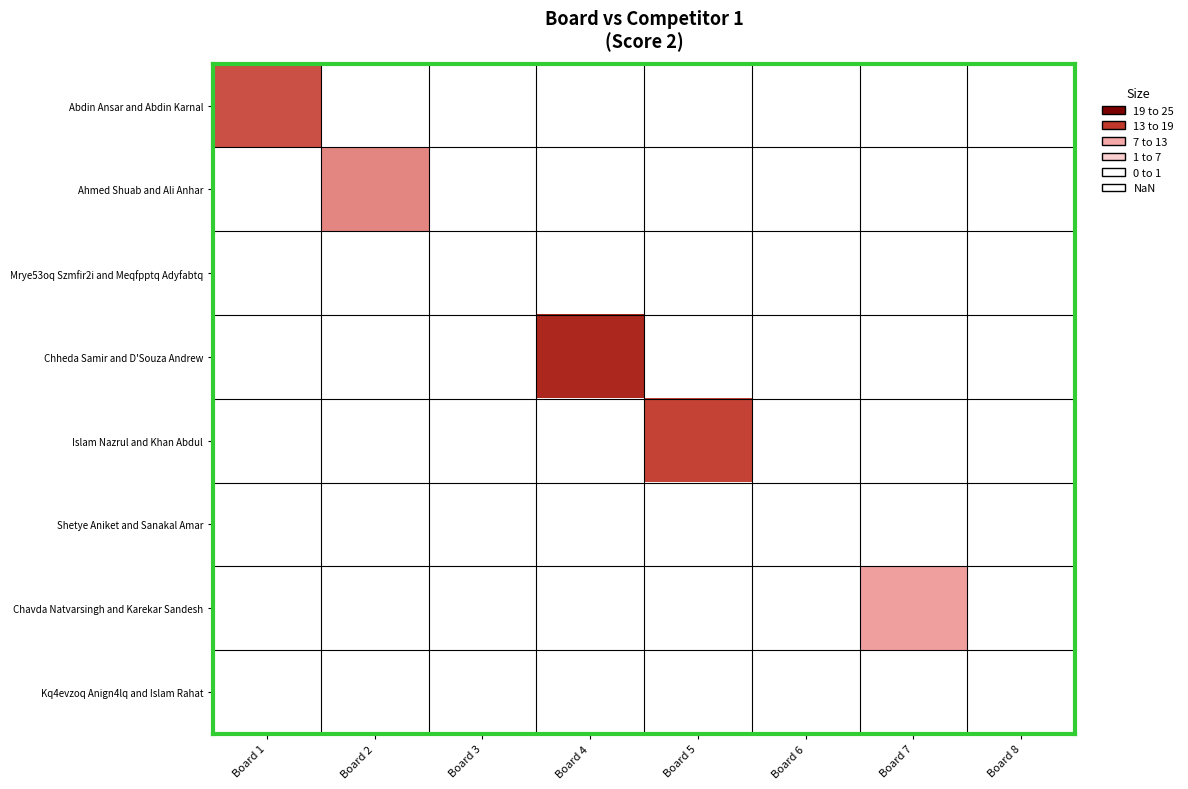

Which category has the highest value in the Abdin Ansar and Abdin Karnal series?

Board 1